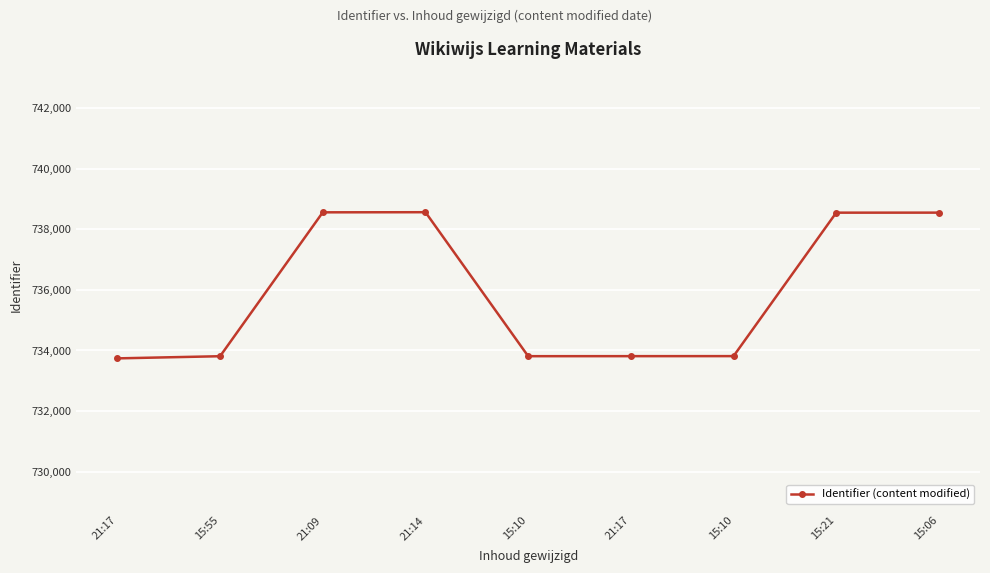

True or false: the data has more than 0 interior local peaks.

True